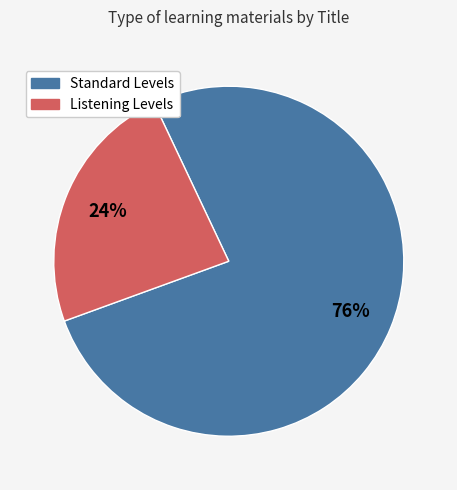

Count the number of slices in the pie.

2